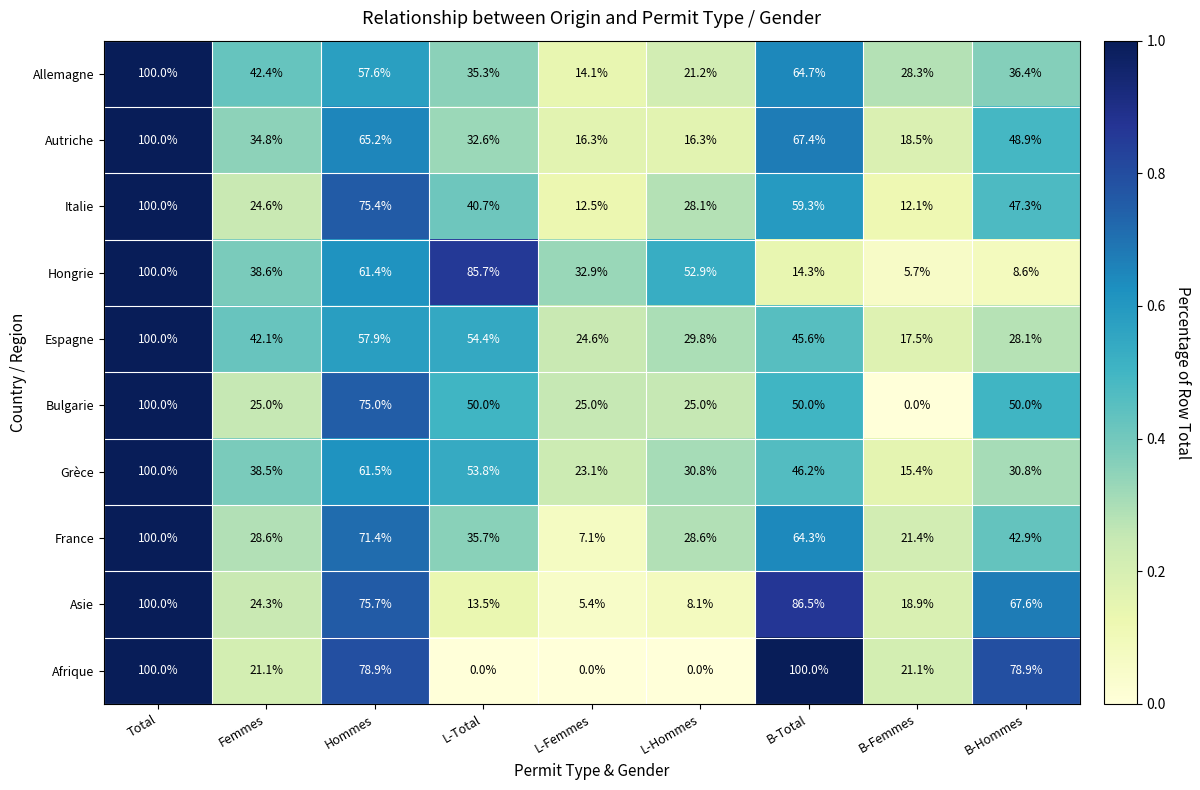

True or false: Bulgarie has a value of 0.0 at B-Femmes.

True